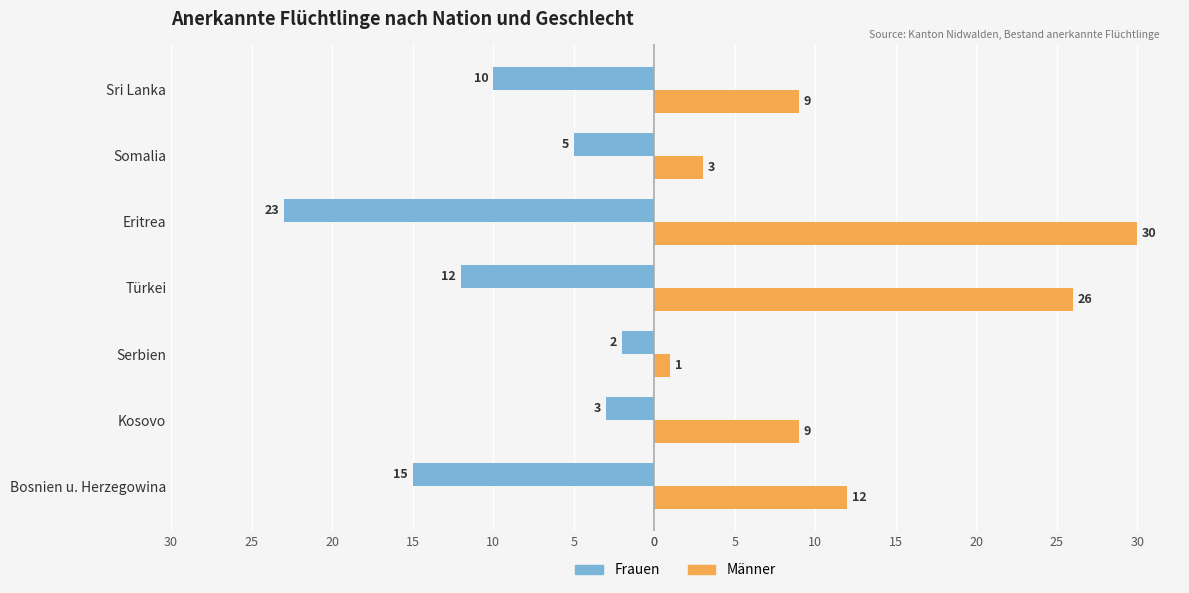

What is the sum of all Männer values?

90